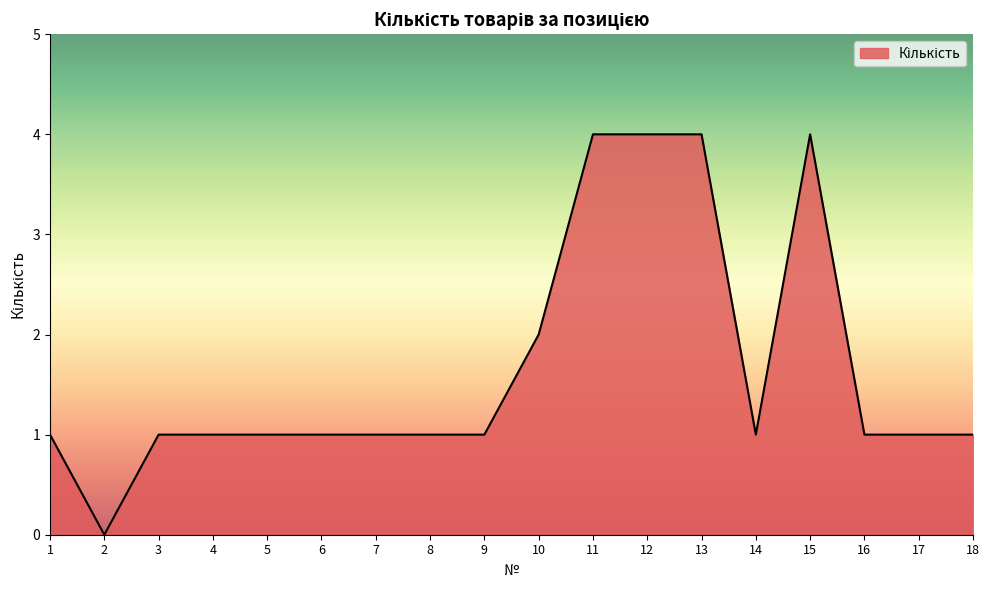

How many lines are shown in the chart?

1